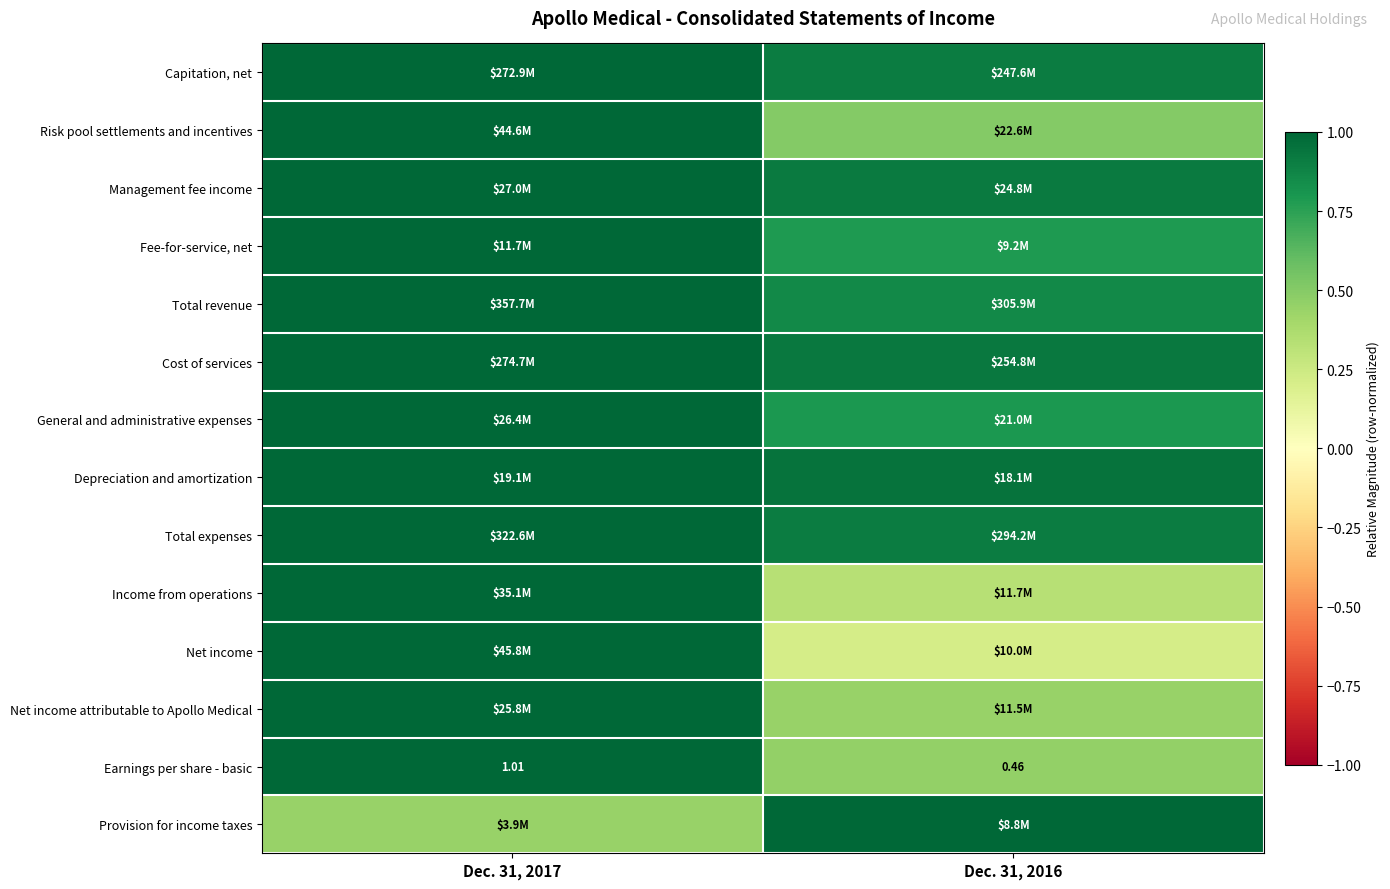

Is the value of Total expenses at Dec. 31, 2017 greater than the value of Fee-for-service, net at Dec. 31, 2016?

Yes